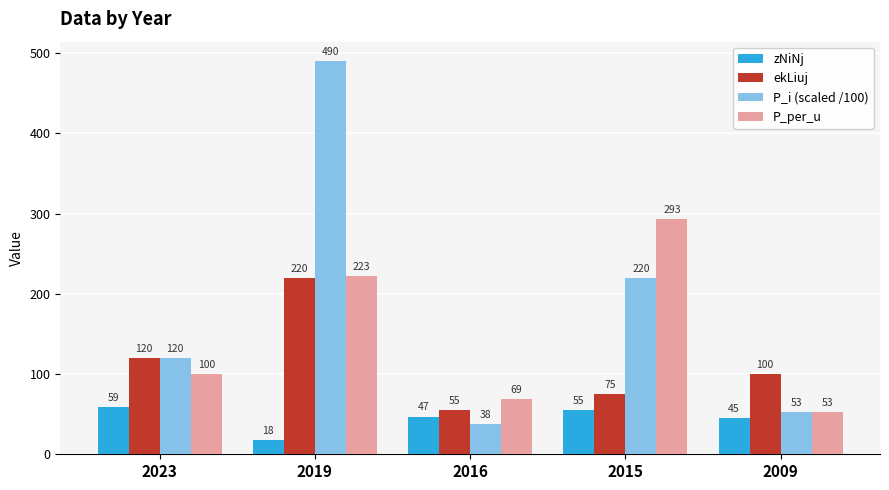

Between 2023 and 2016, which series saw the biggest shift?

P_i (scaled /100)